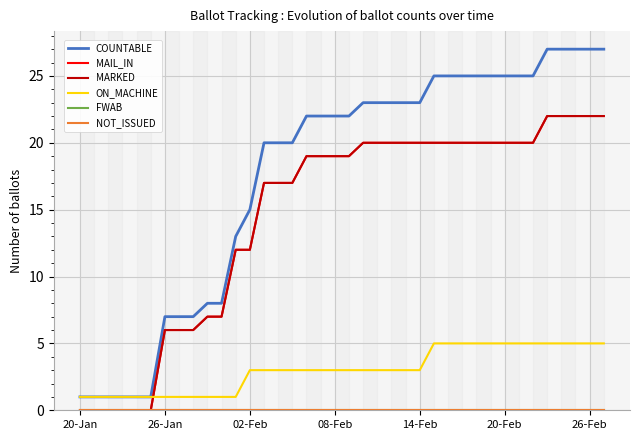

How many lines are shown in the chart?

6